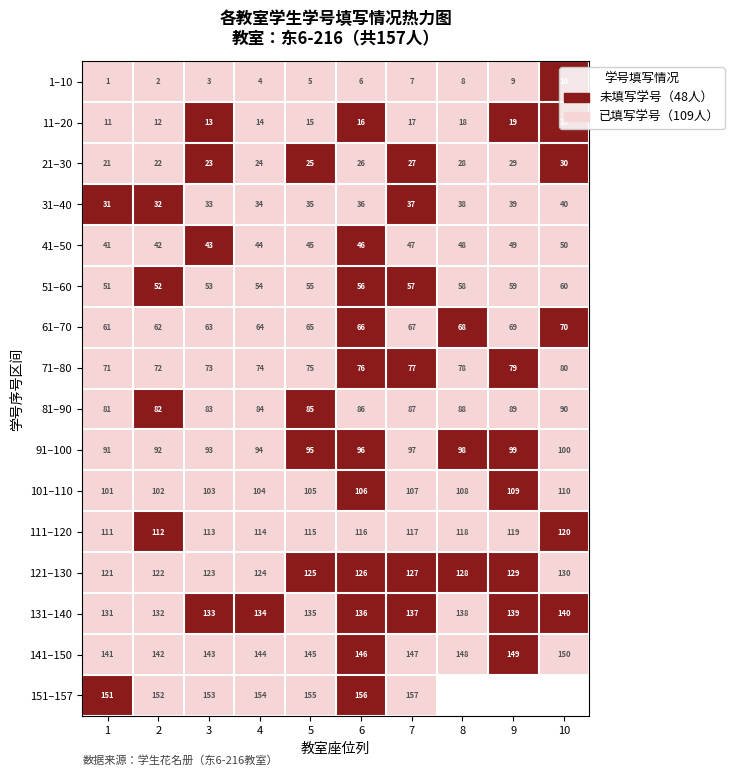

The value of 61–70 at 9 is 28. True or false?

False